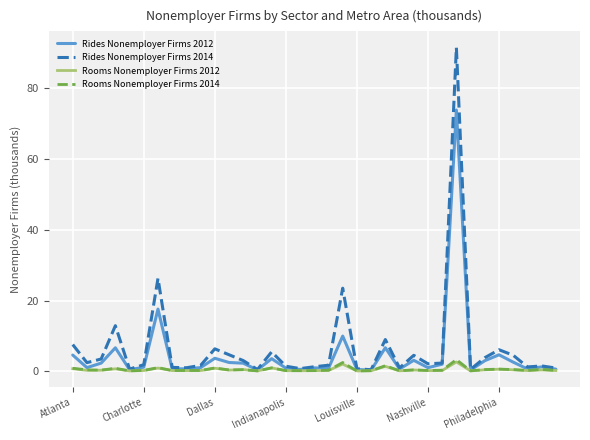

What is the maximum value shown in the chart?

91.6